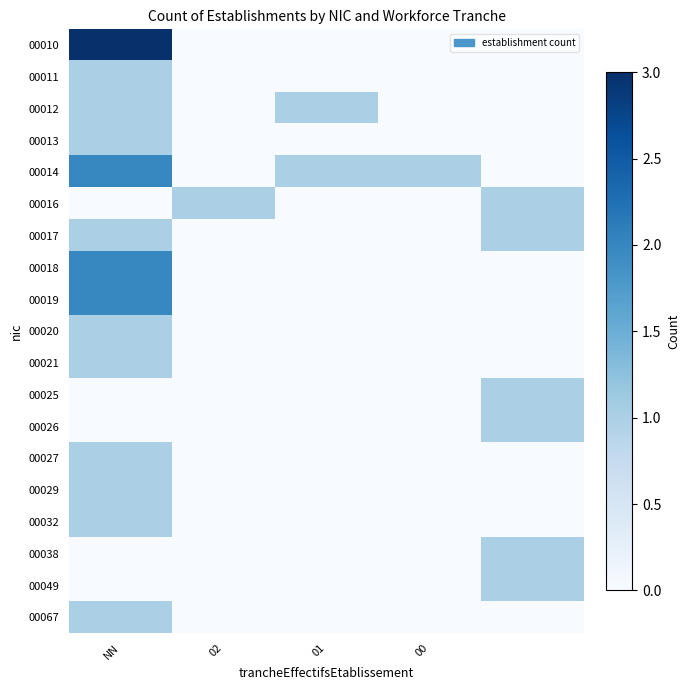

What is the maximum value shown in the chart?

3